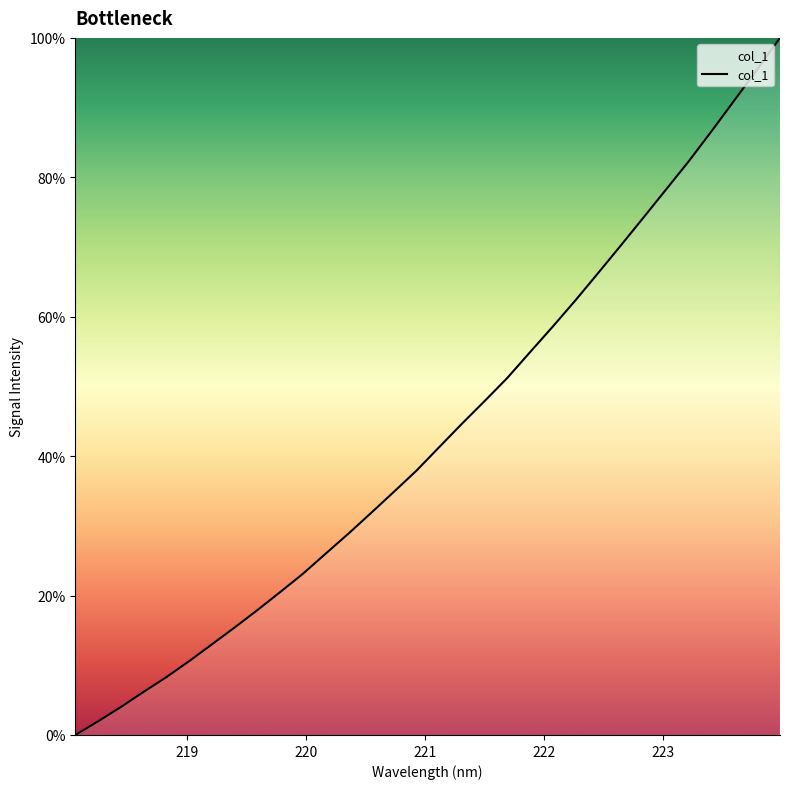

What is the maximum value shown in the chart?

100.0